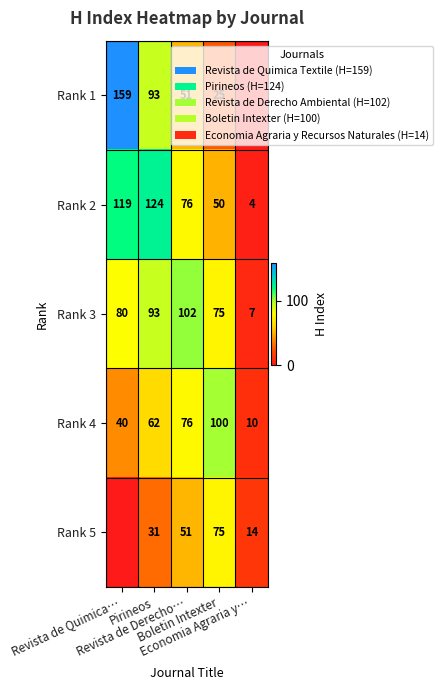

What is the difference between the highest and lowest values at Boletin Intexter?

75